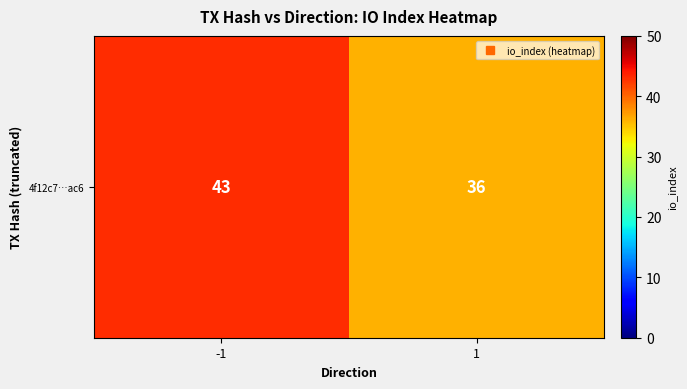

What is the sum of the values at 1 and -1?

79